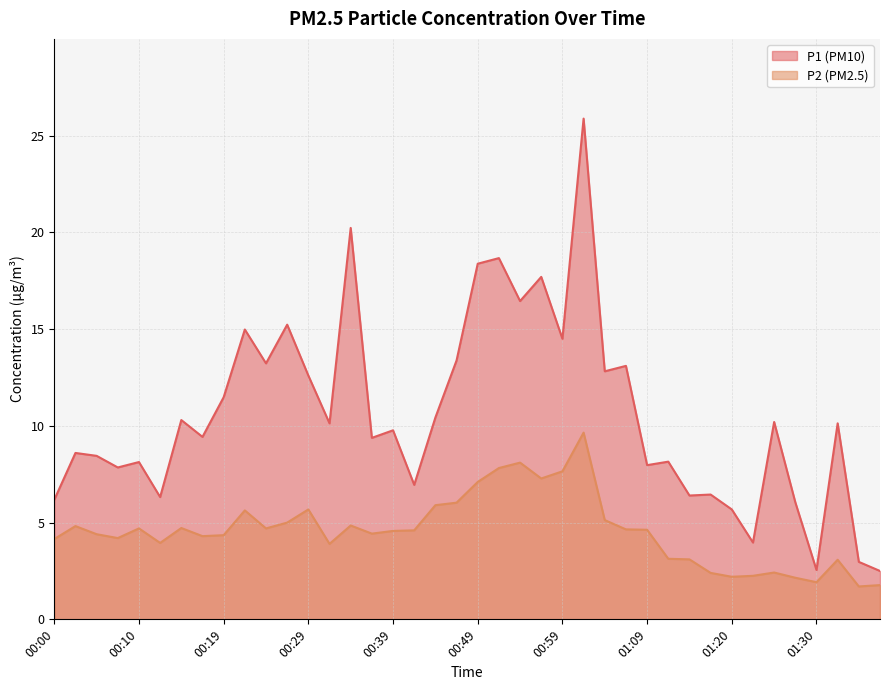

What is the label of the 18th point from the left?

00:42